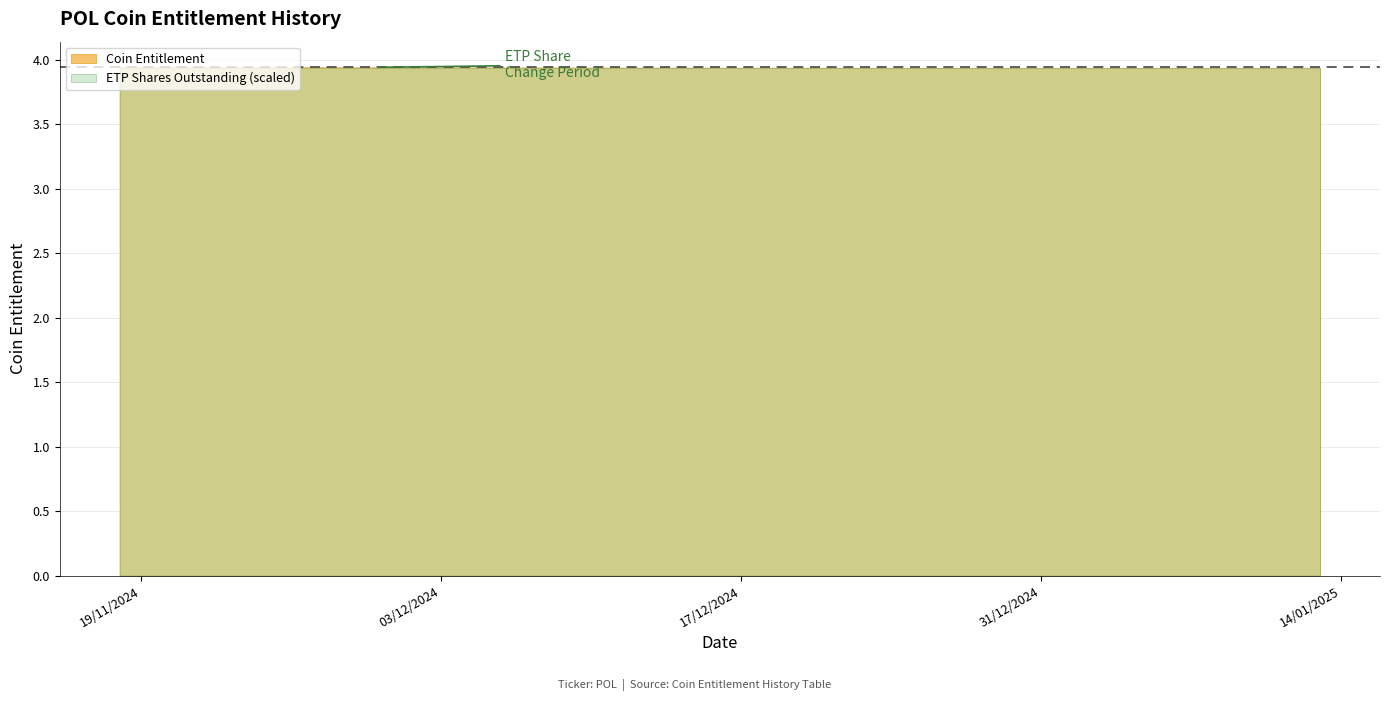

How many lines are shown in the chart?

1